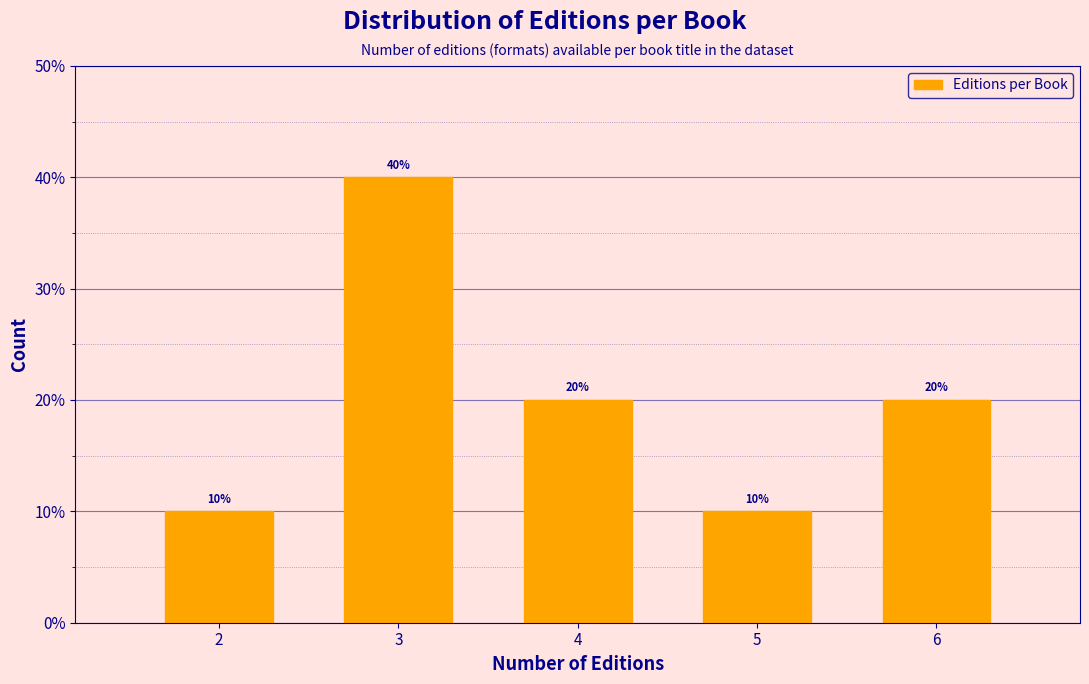

Reading left to right, transcribe all the data shown in this chart.

2=10	3=40	4=20	5=10	6=20